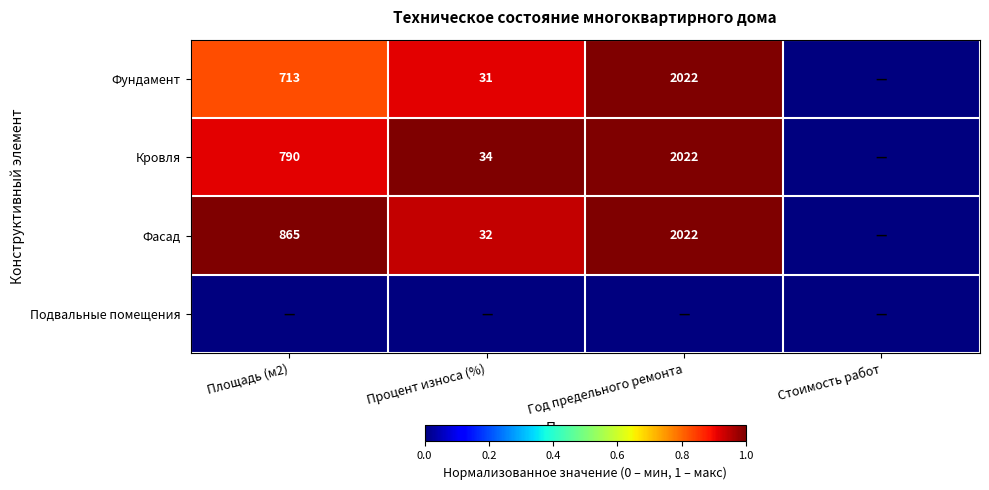

What is the difference between the Фасад values at Площадь (м2) and Год предельного ремонта?

1157